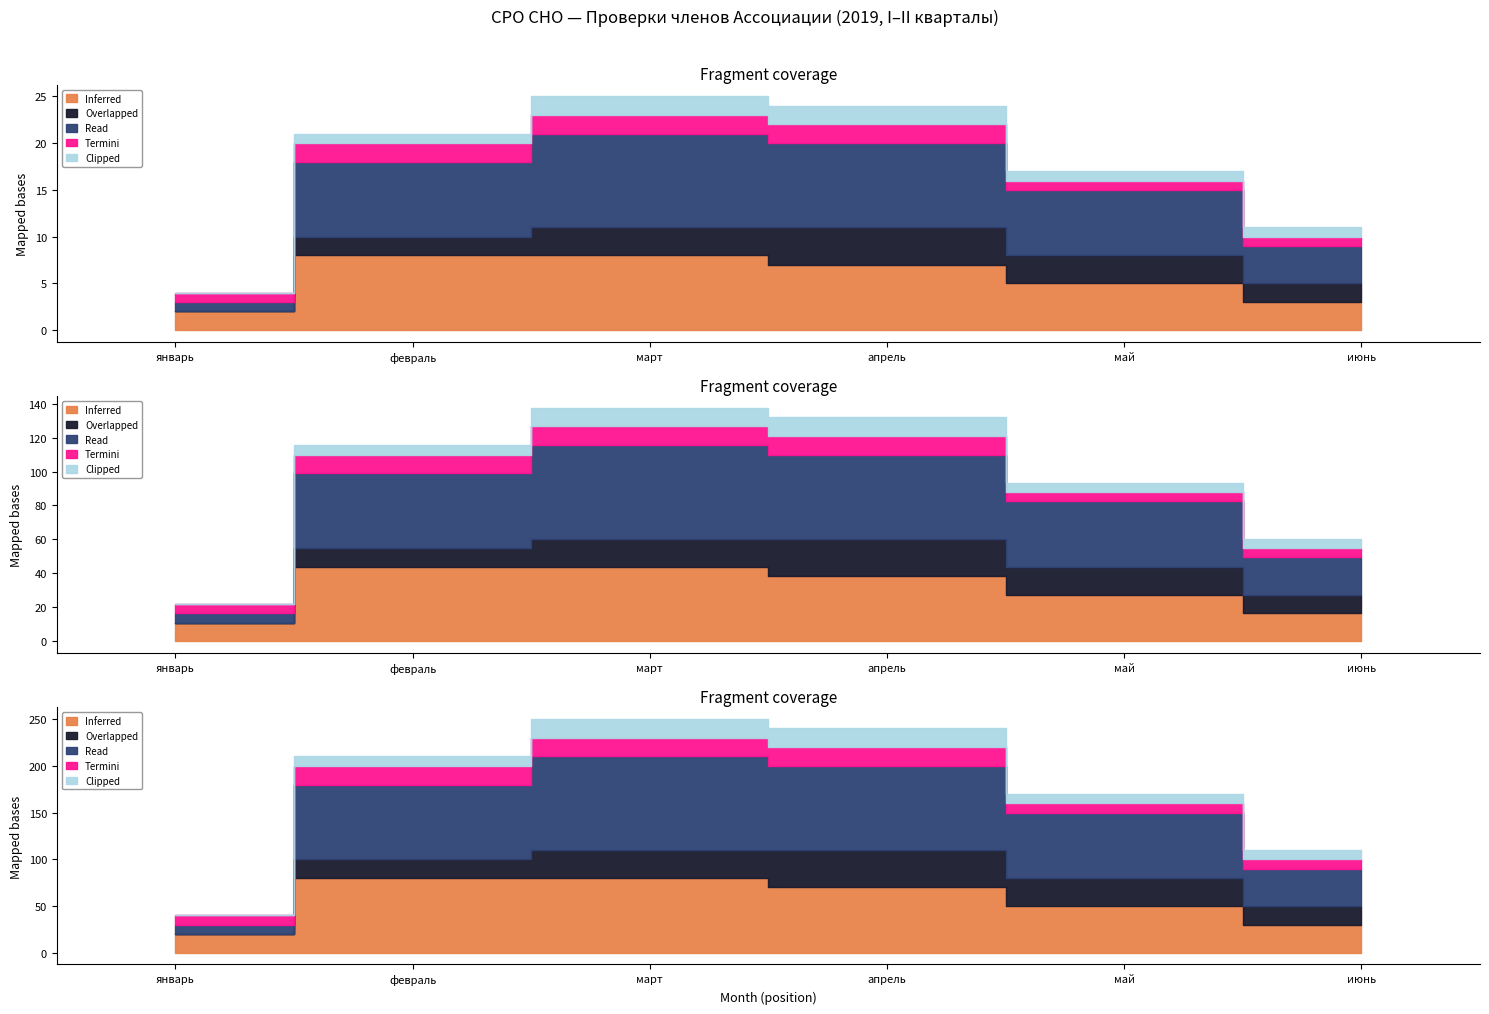

Which series has the widest spread of values?

Read